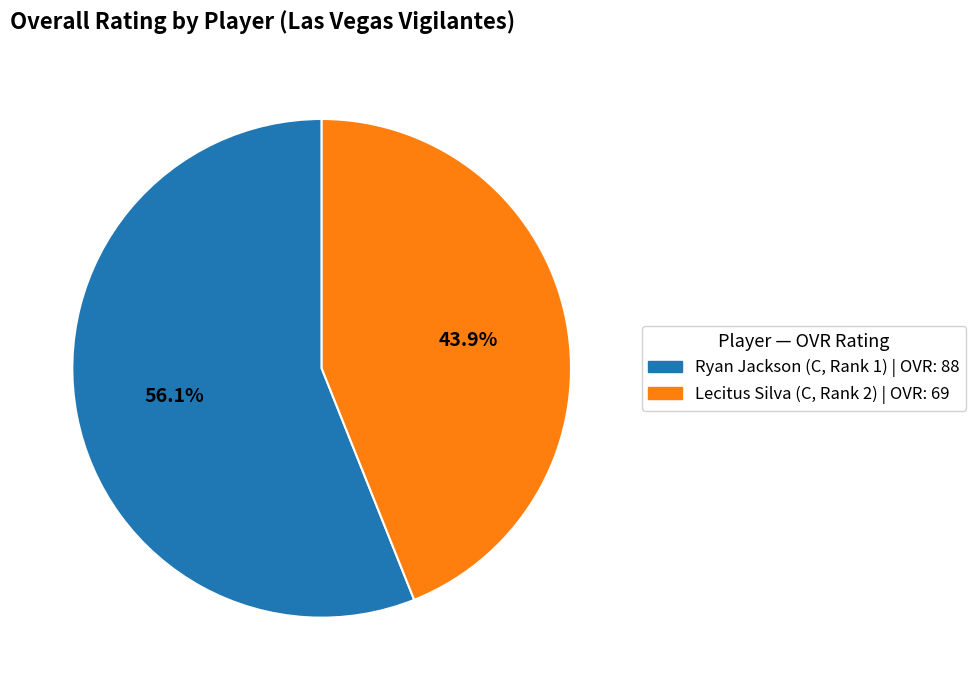

The Lecitus Silva slice represents 44% of the pie. True or false?

True